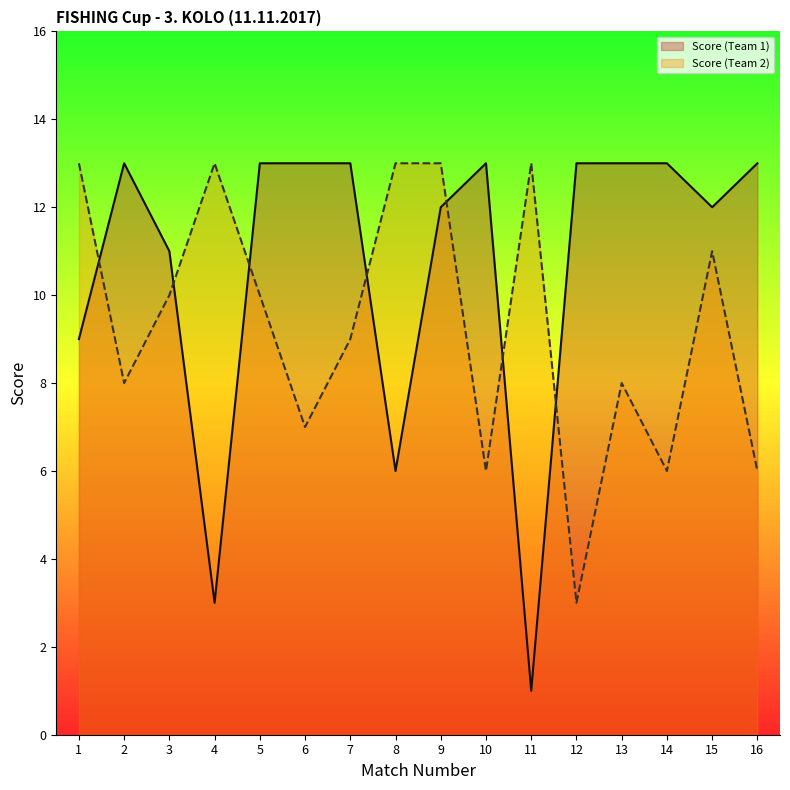

What is the sum of all Score (Team 1) values?

171